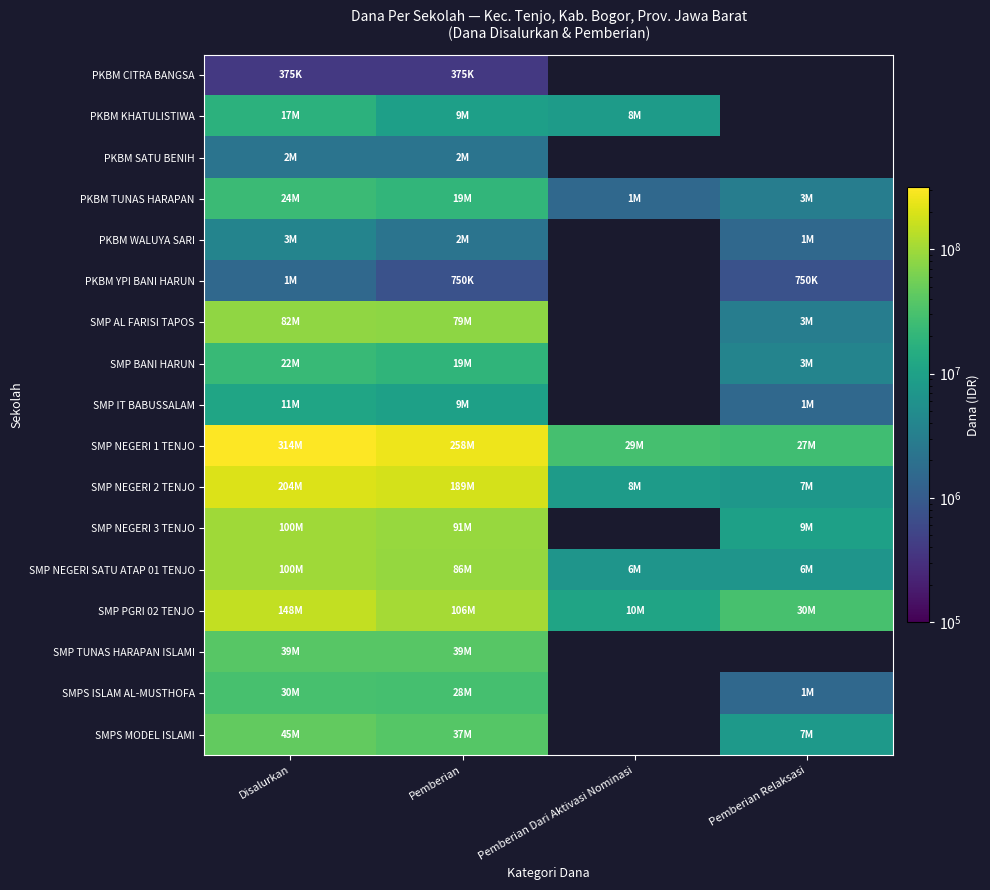

The SMPS ISLAM AL-MUSTHOFA series shows 433098.5 at Pemberian Relaksasi. True or false?

False